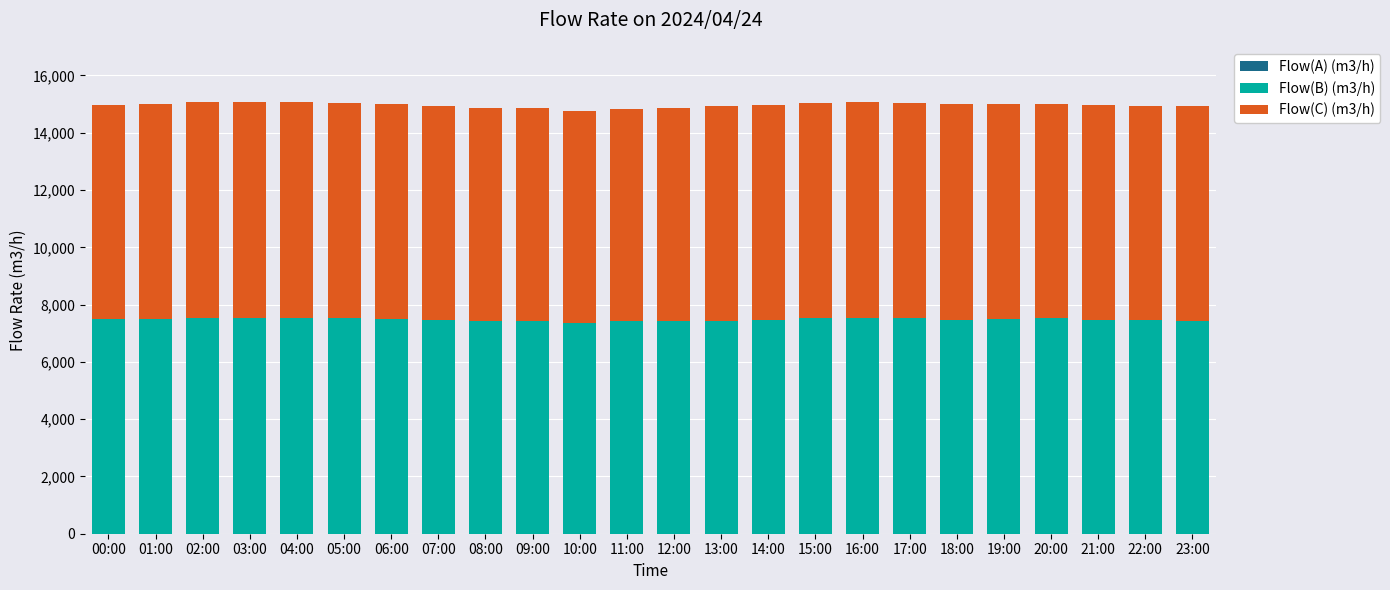

Is it true that Flow(B) (m3/h) equals 7479 at 21:00?

True